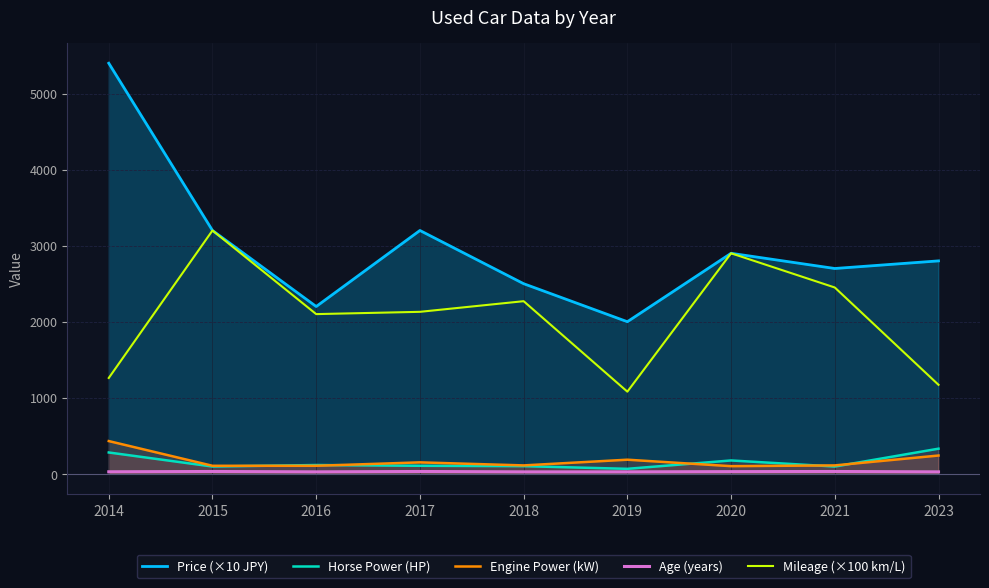

What is the minimum value for Age (years)?

25